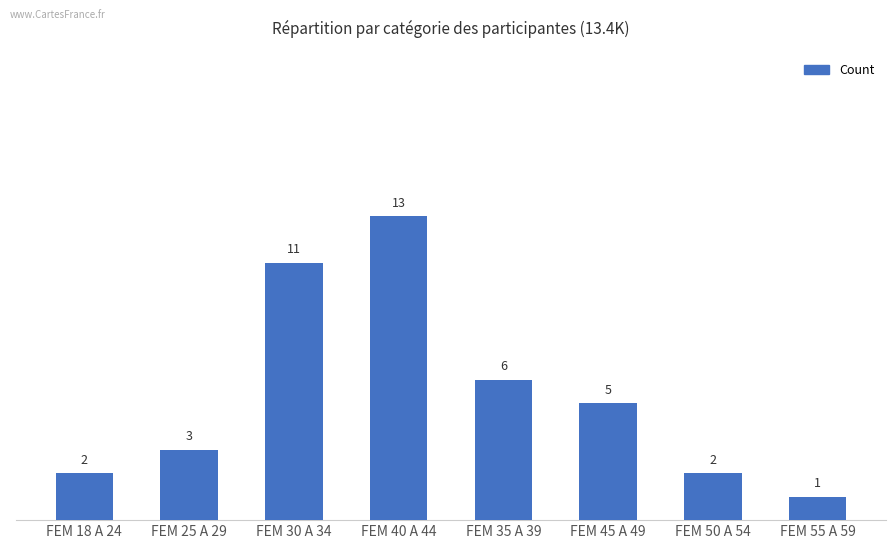

Where is the data nearest to the value 7?

FEM 35 A 39